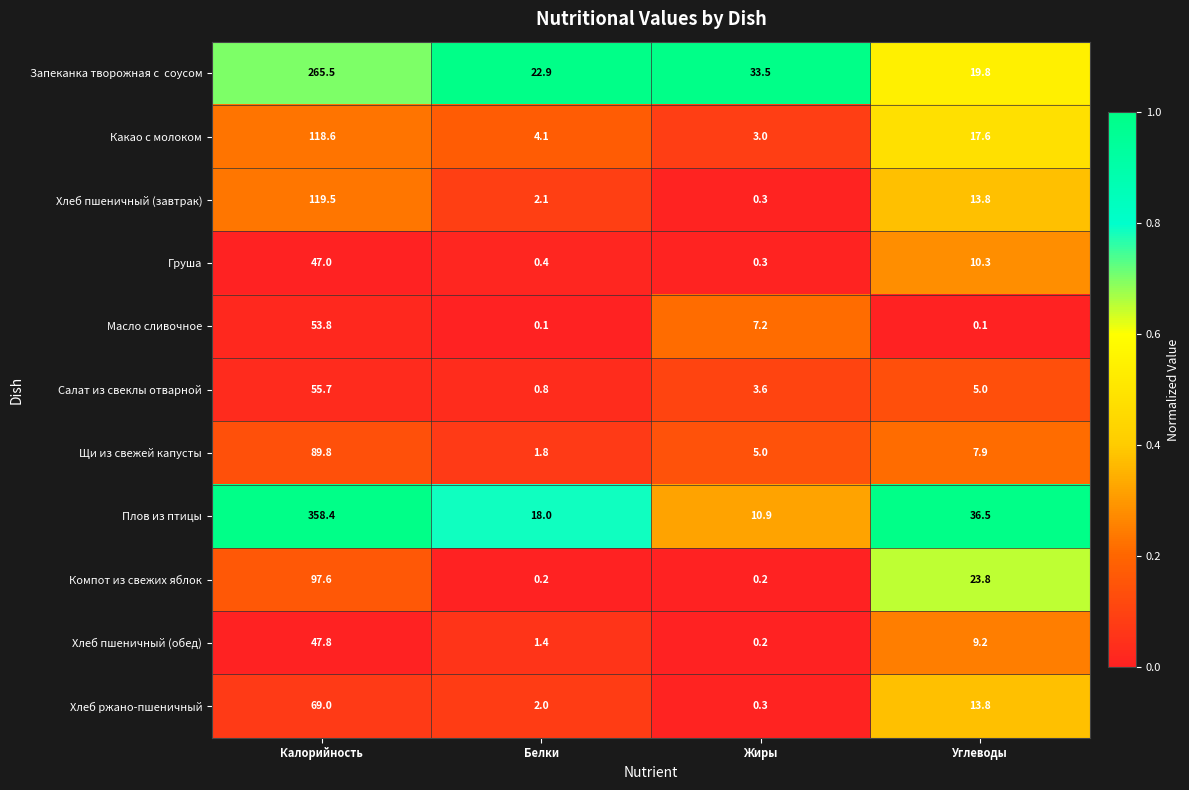

True or false: Плов из птицы has a value of 25.3 at Белки.

False